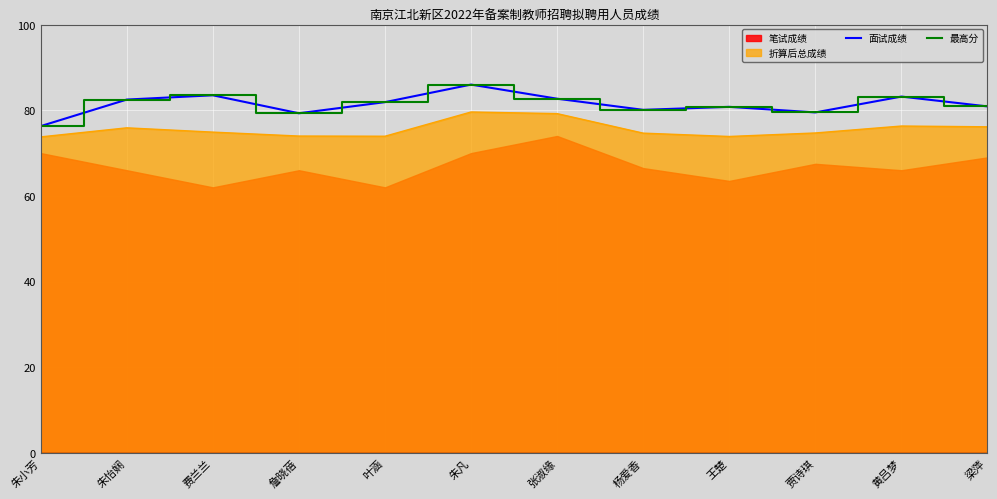

At which category is the sum across all series the highest?

朱凡